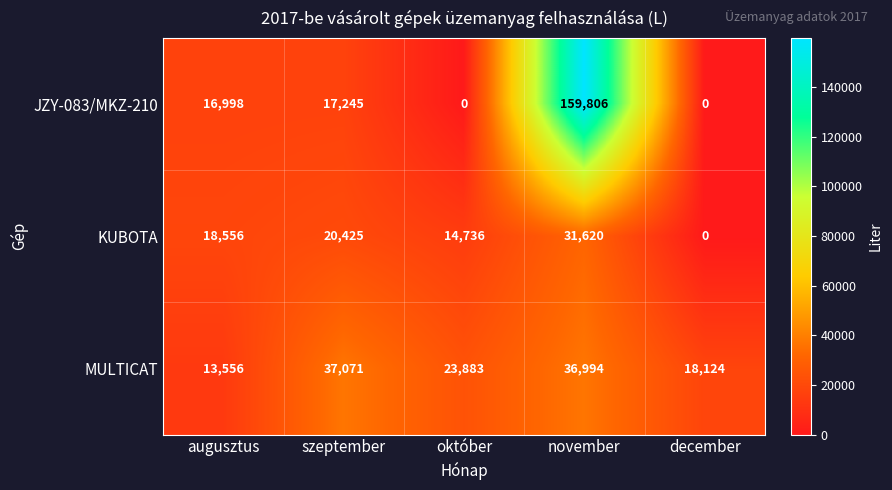

Between november and december, which series saw the biggest shift?

JZY-083/MKZ-210